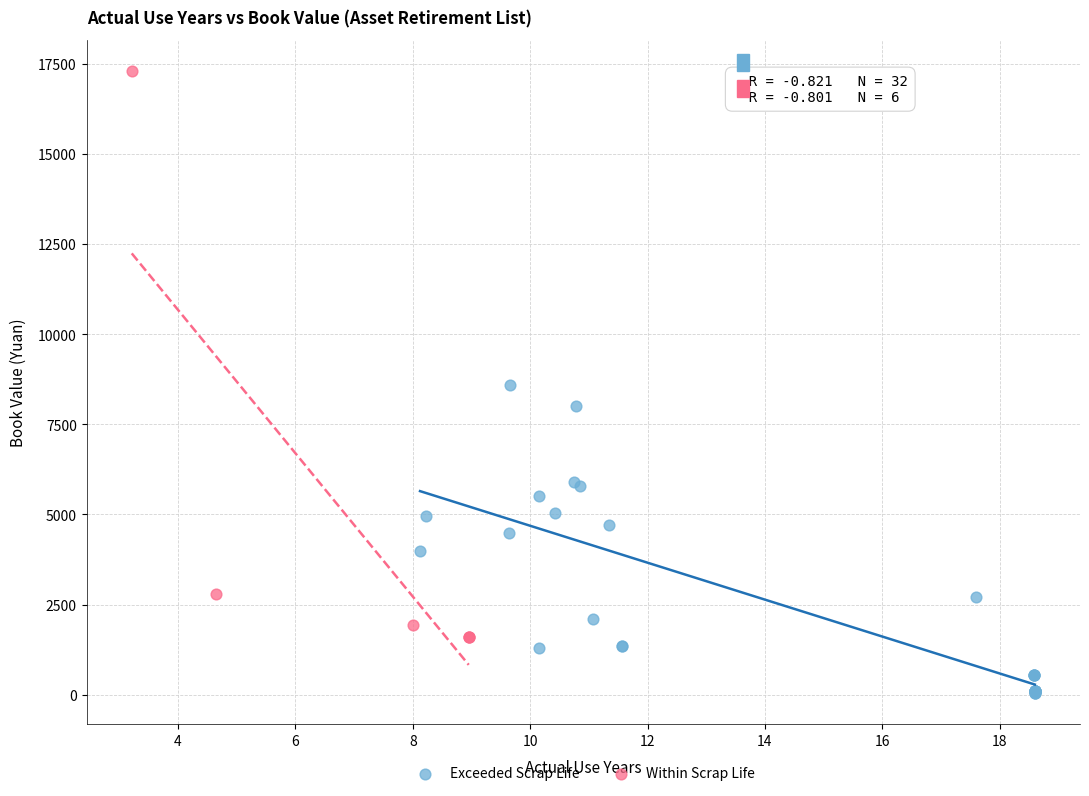

Which series contains the highest Y value?

Within Scrap Life